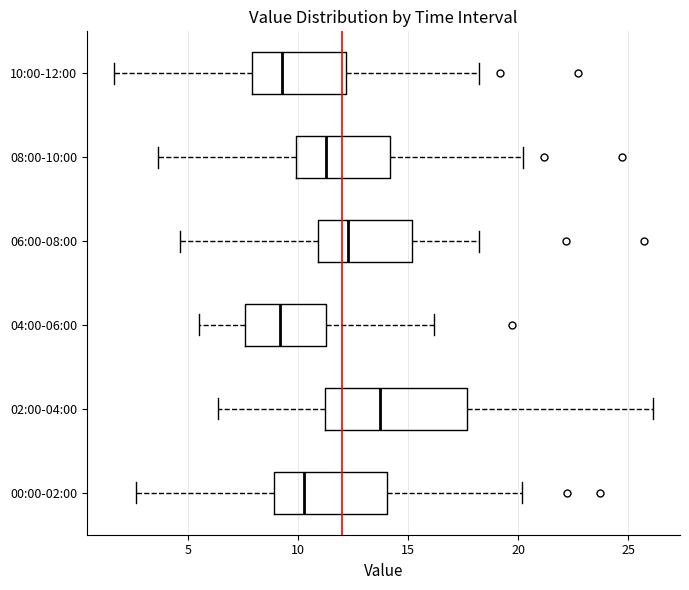

Reading bottom to top, transcribe this box plot: for each box, give where its median line is, the range the box spans, and where its two whiskers end, as read against the x-axis. The values are not printed on the chart, so give them approximately, as read against the axis.

00:00-02:00: median 10.5, box 9.0 to 14.0, whiskers 2.5 to 20.0
02:00-04:00: median 13.5, box 11.0 to 17.5, whiskers 6.5 to 26.0
04:00-06:00: median 9.0, box 7.5 to 11.5, whiskers 5.5 to 16.0
06:00-08:00: median 12.5, box 11.0 to 15.0, whiskers 4.5 to 18.0
08:00-10:00: median 11.5, box 10.0 to 14.0, whiskers 3.5 to 20.0
10:00-12:00: median 9.5, box 8.0 to 12.0, whiskers 1.5 to 18.0